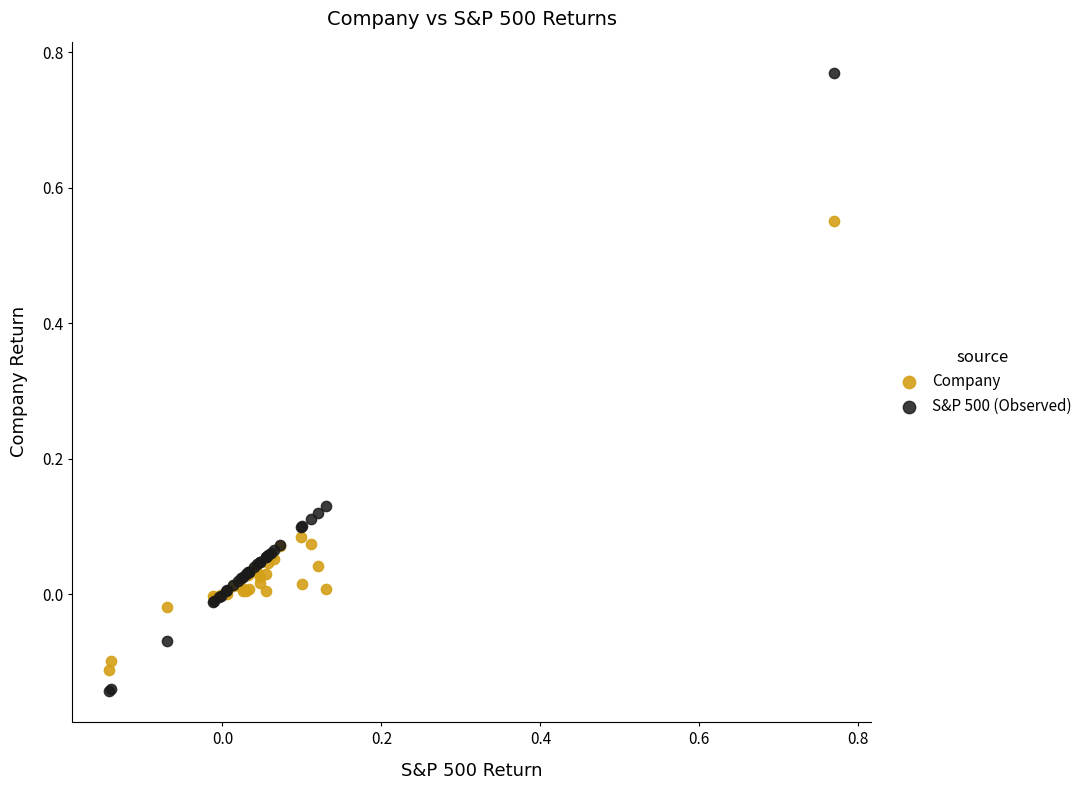

Which series has the widest spread of Y values?

S&P 500 (Observed)